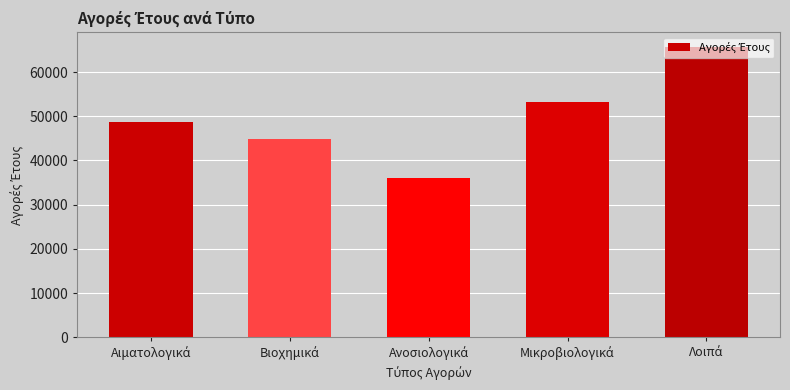

What is the average value?

49737.4